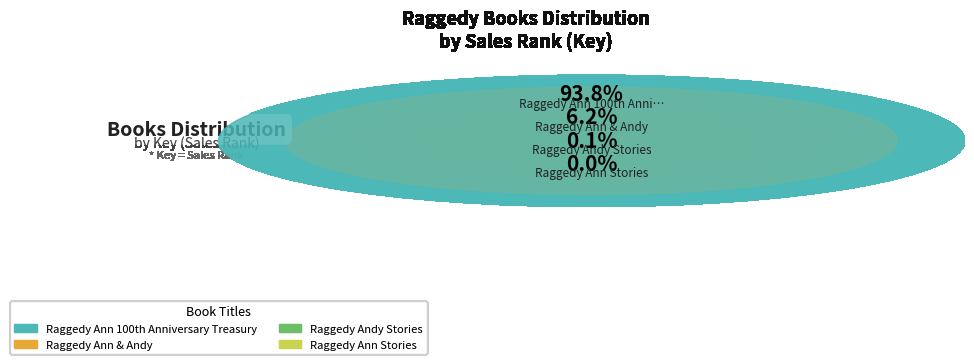

Rank the categories by value from lowest to highest.

Raggedy Ann Stories, Raggedy Andy Stories, Raggedy Ann & Andy, Raggedy Ann 100th Anniversary Treasury